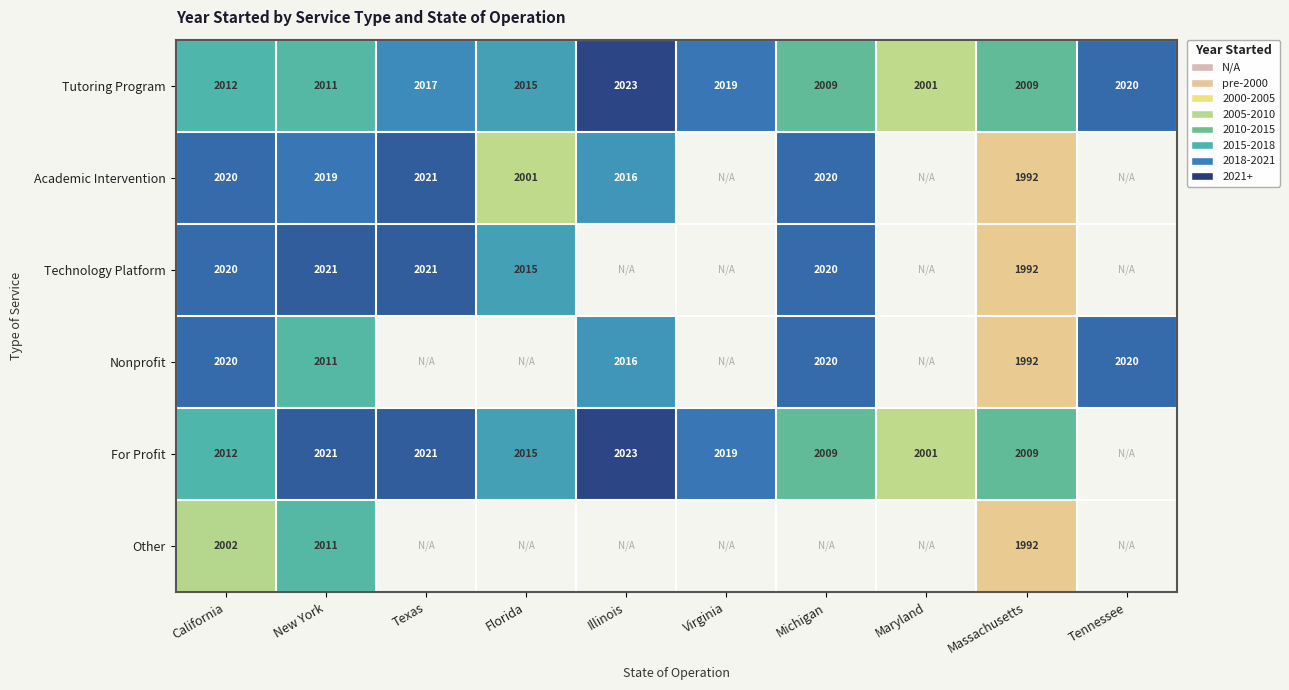

Is the value of Tutoring Program at New York greater than the value of Technology Platform at Massachusetts?

Yes